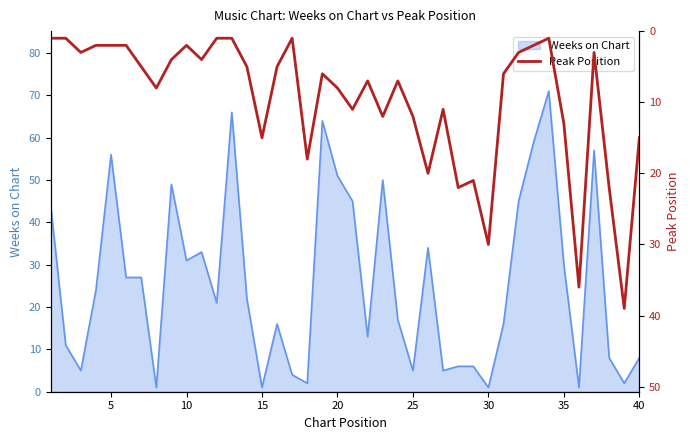

What is the smallest value displayed?

1